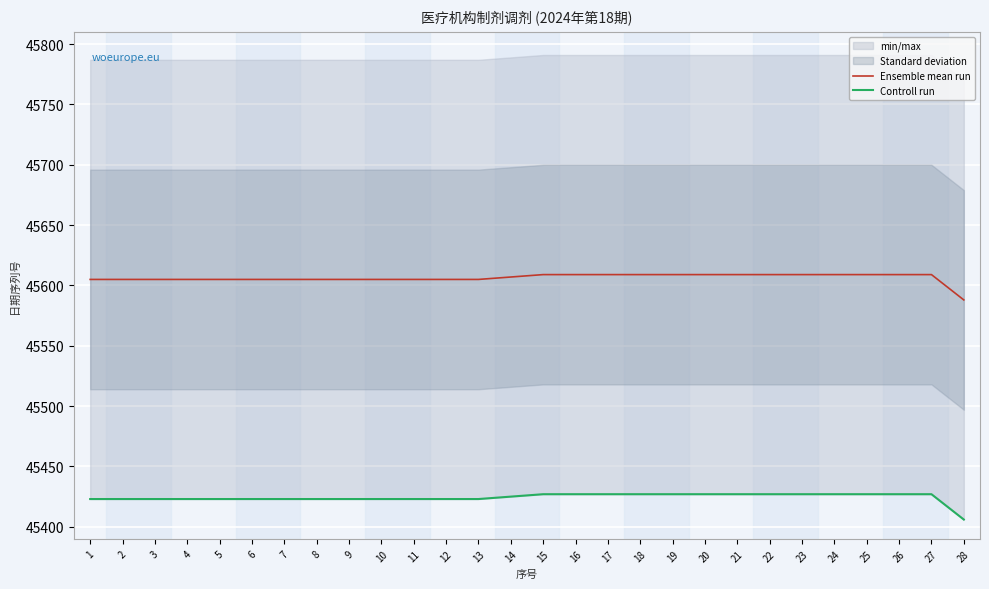

True or false: Controll run and Ensemble mean run cross at least once.

False